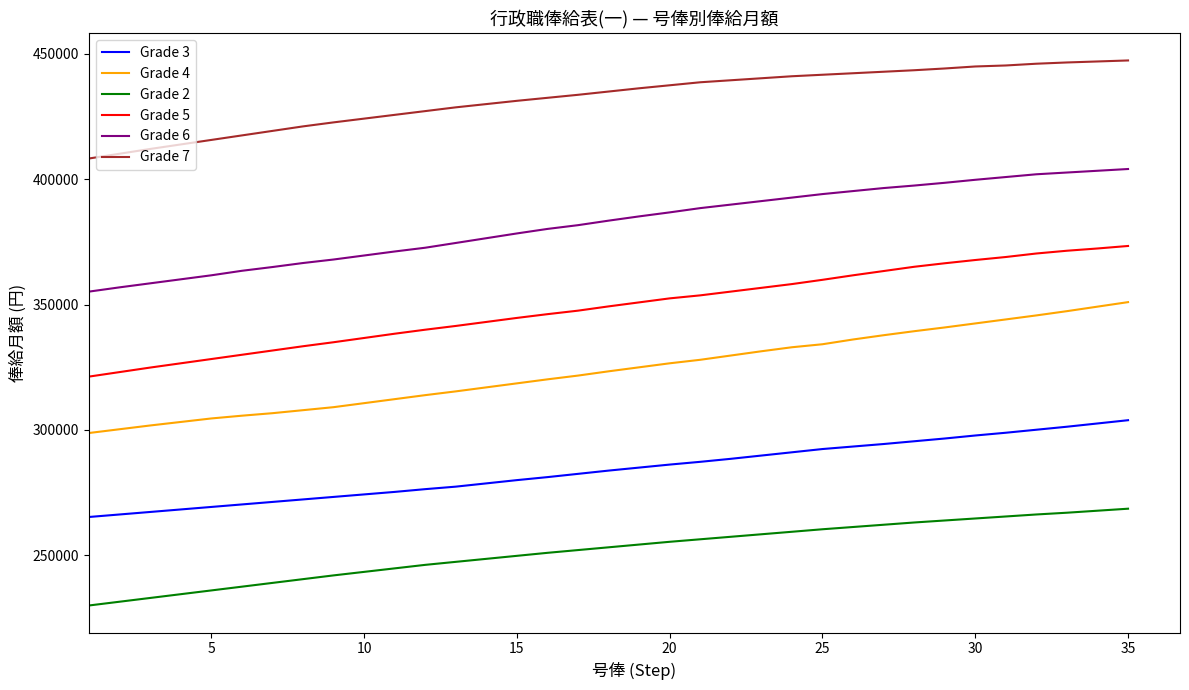

True or false: Grade 6 and Grade 4 intersect in this chart.

False